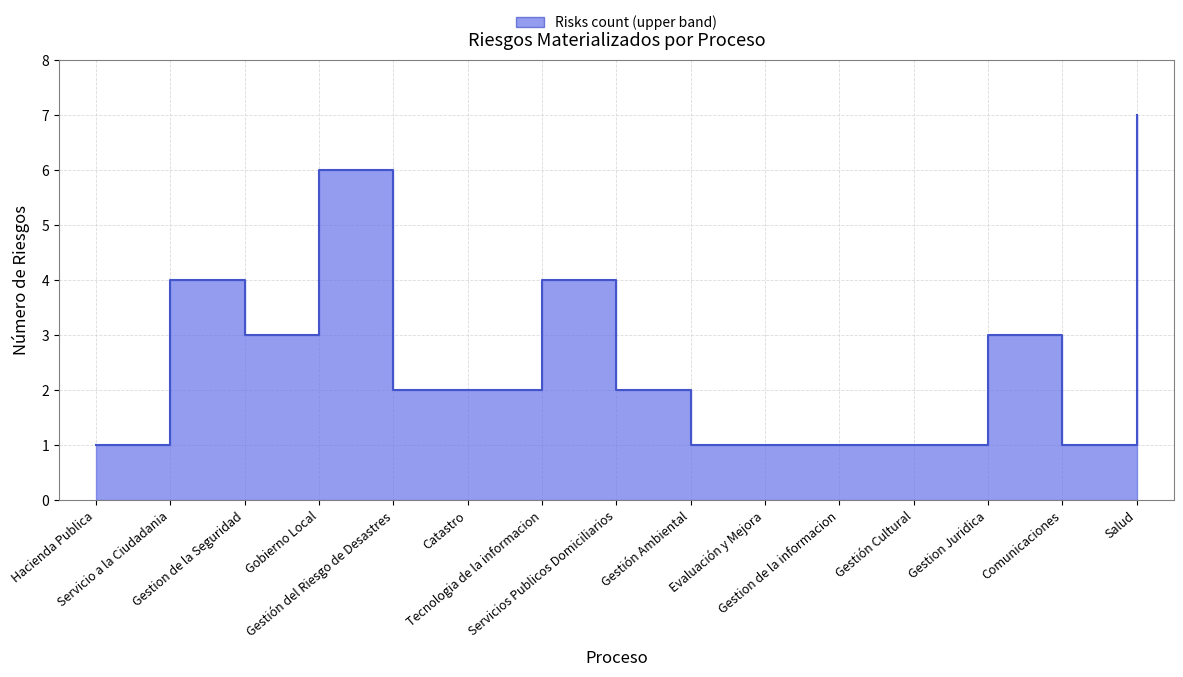

Where does the data first go above 2?

Servicio a la Ciudadania